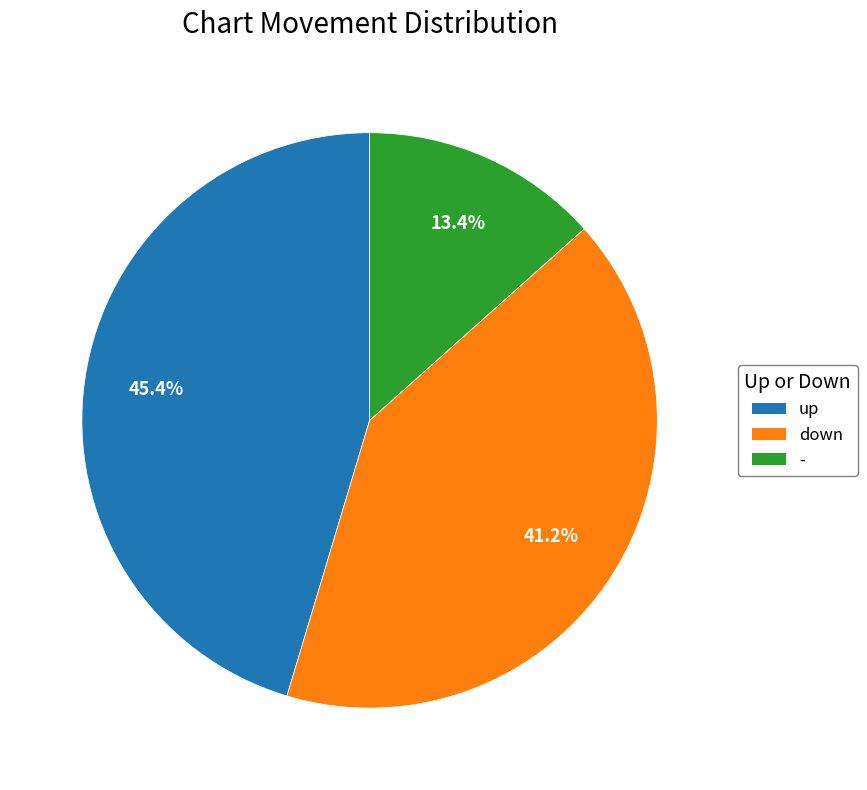

Between up and -, which is larger?

up